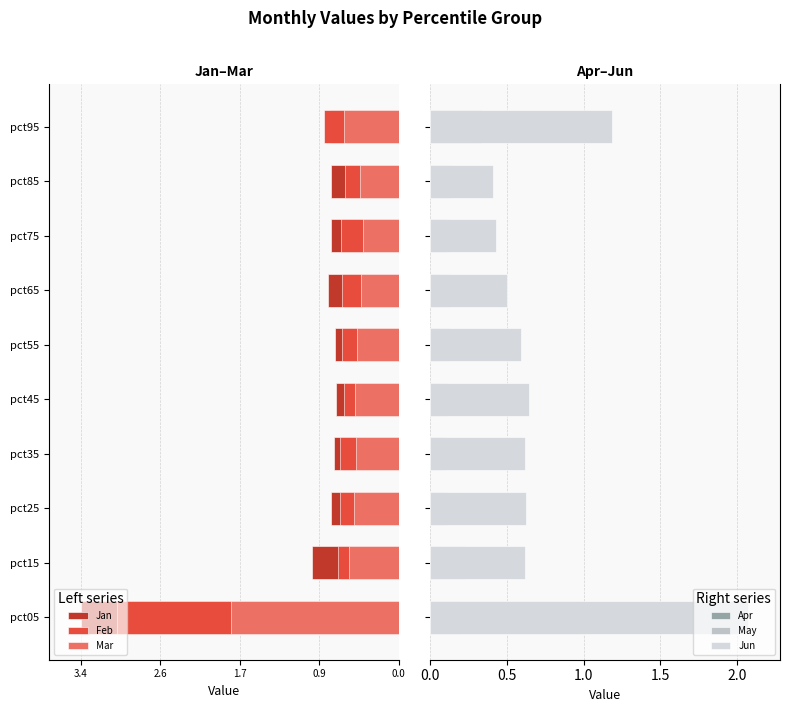

Is it true that Apr equals 0.1 at pct55?

False